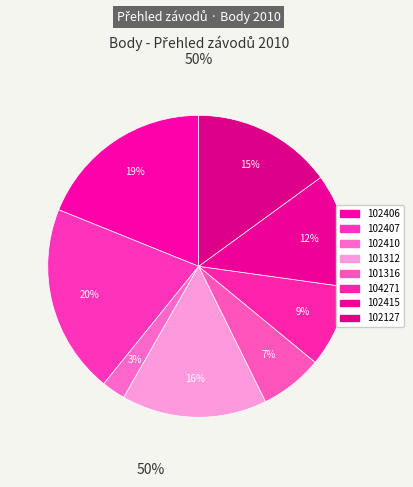

Count the number of slices in the pie.

8